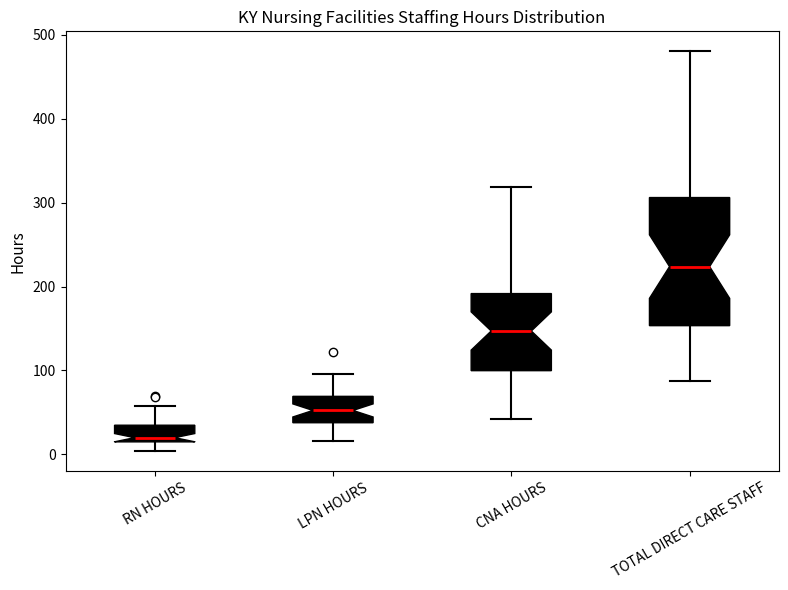

Which box is the tallest, from its lower edge to its upper edge?

TOTAL DIRECT CARE STAFF